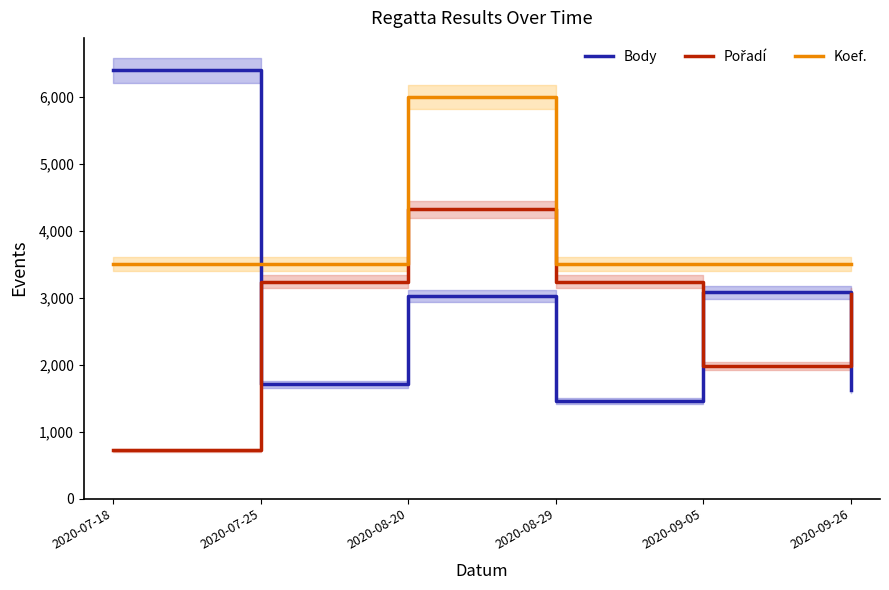

What value does the Koef. series have at 2020-07-18, to the nearest 50?

3500